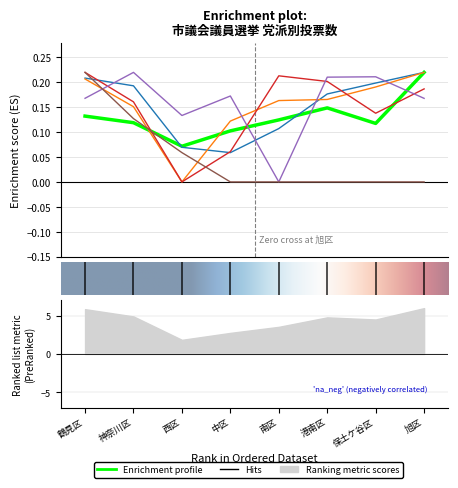

How many intersections are there between ネットワーク横浜 and 日本共産党?

4